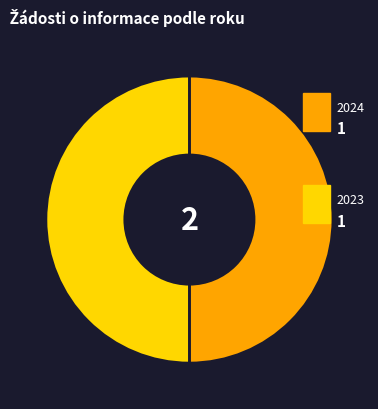

How many slices are in this pie chart?

2